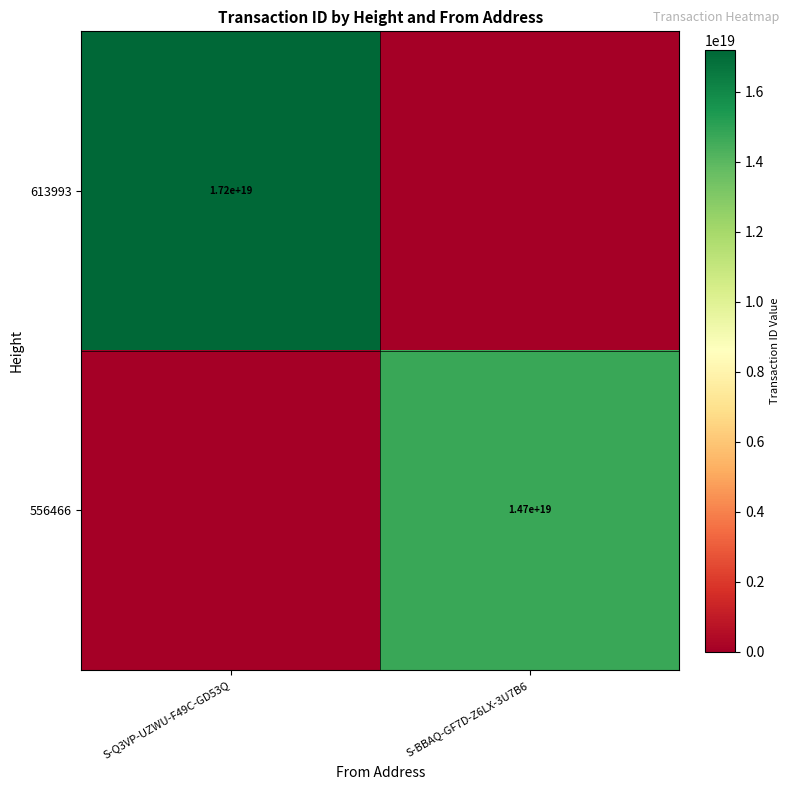

Is it true that 556466 equals 22649975527510024192 at S-BBAQ-GF7D-Z6LX-3U7B6?

False